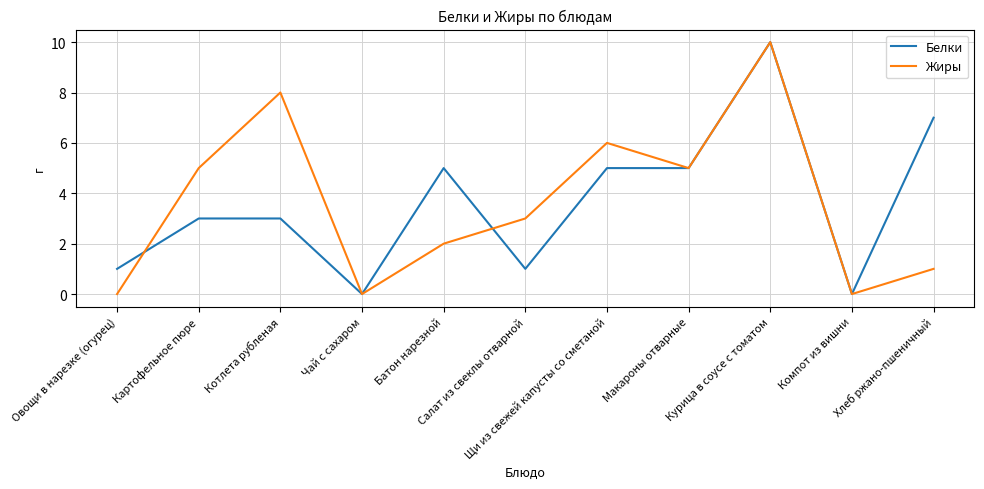

What is the maximum value shown in the chart?

10